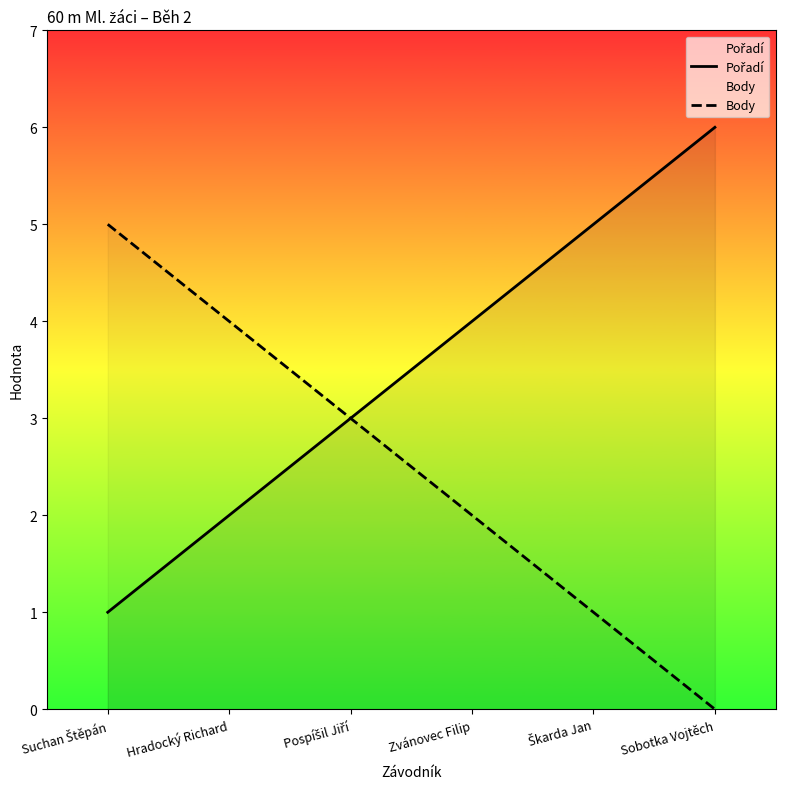

Which has a higher value, Škarda Jan or Zvánovec Filip?

Škarda Jan